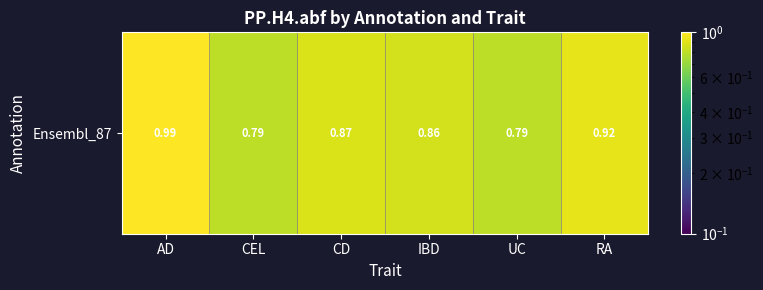

How many categories are shown in the chart?

6